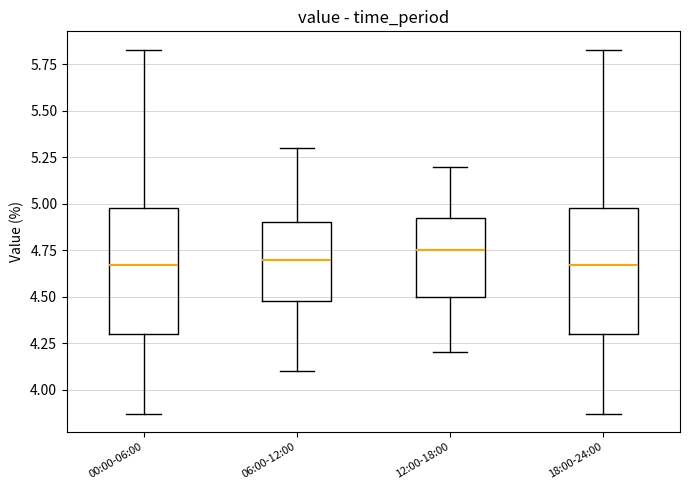

Reading left to right, read every box against the y-axis: the position of its median line, the range the box covers, and the ends of its whiskers. The values are not printed on the chart, so give them approximately, as read against the axis.

00:00-06:00: median 4.65, box 4.30 to 5.00, whiskers 3.85 to 5.85
06:00-12:00: median 4.70, box 4.50 to 4.90, whiskers 4.10 to 5.30
12:00-18:00: median 4.75, box 4.50 to 4.95, whiskers 4.20 to 5.20
18:00-24:00: median 4.65, box 4.30 to 5.00, whiskers 3.85 to 5.85